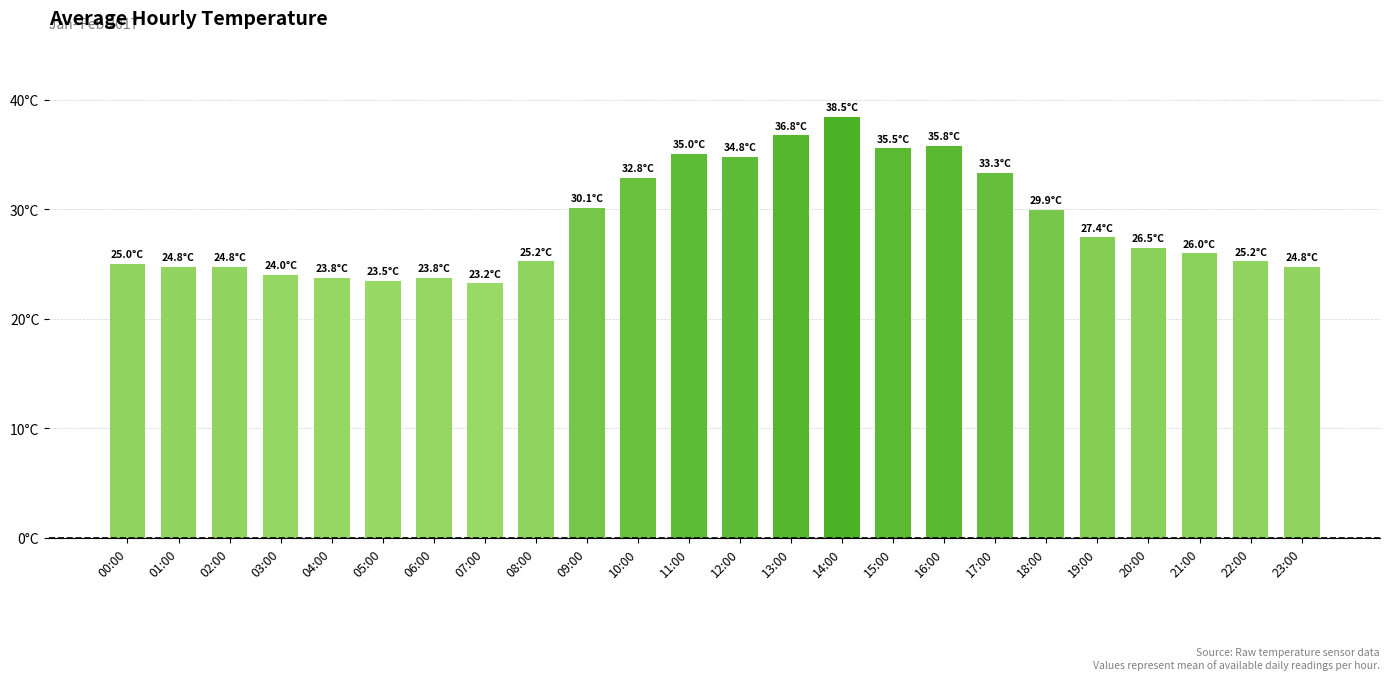

Reading left to right, what are all the values shown in this chart?

00:00=25.0	01:00=24.8	02:00=24.8	03:00=24.0	04:00=23.8	05:00=23.5	06:00=23.8	07:00=23.2	08:00=25.2	09:00=30.1	10:00=32.8	11:00=35.0	12:00=34.8	13:00=36.8	14:00=38.5	15:00=35.5	16:00=35.8	17:00=33.3	18:00=29.9	19:00=27.4	20:00=26.5	21:00=26.0	22:00=25.2	23:00=24.8